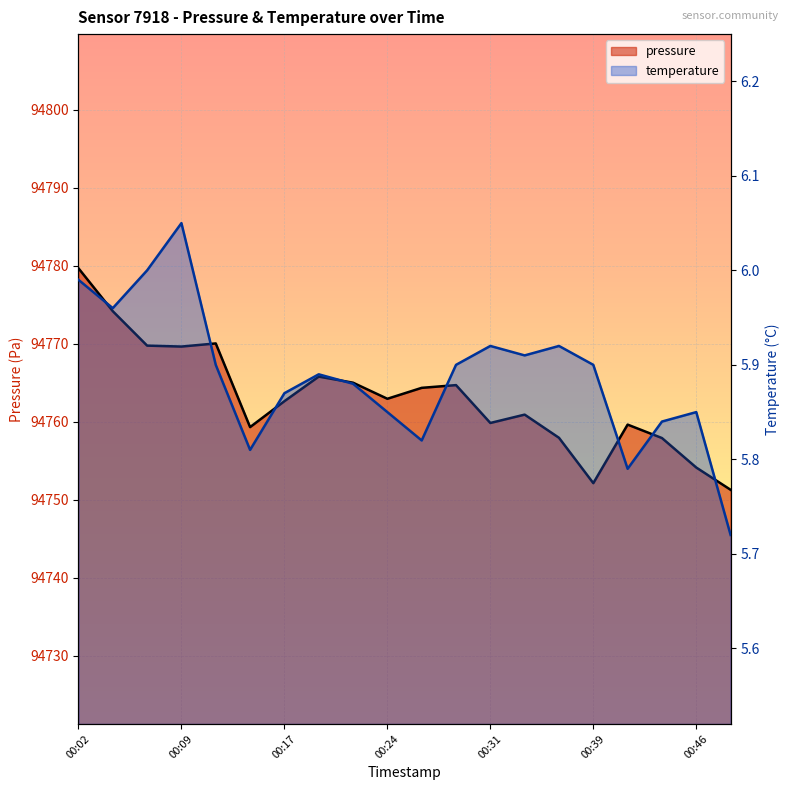

What is the value of the temperature point at the 19th from the left?

5.8